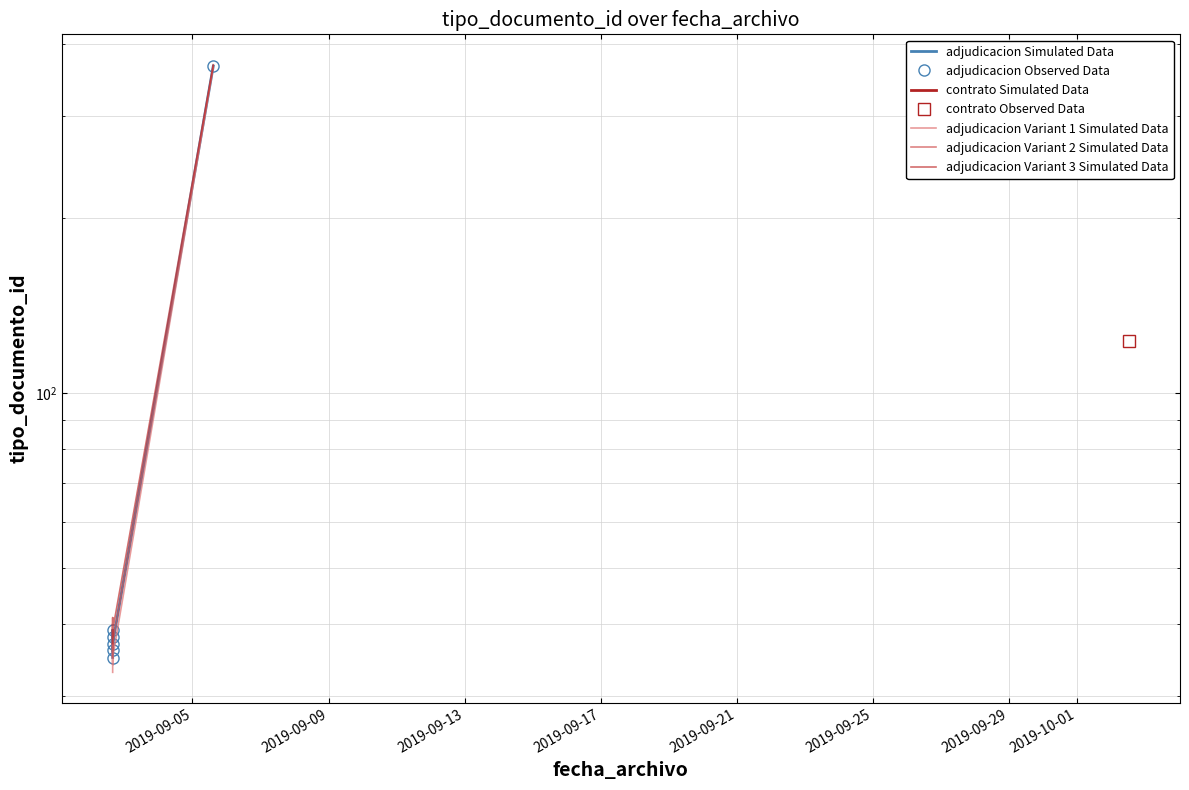

True or false: adjudicacion Simulated Data has more than 0 points higher than both neighbors.

True